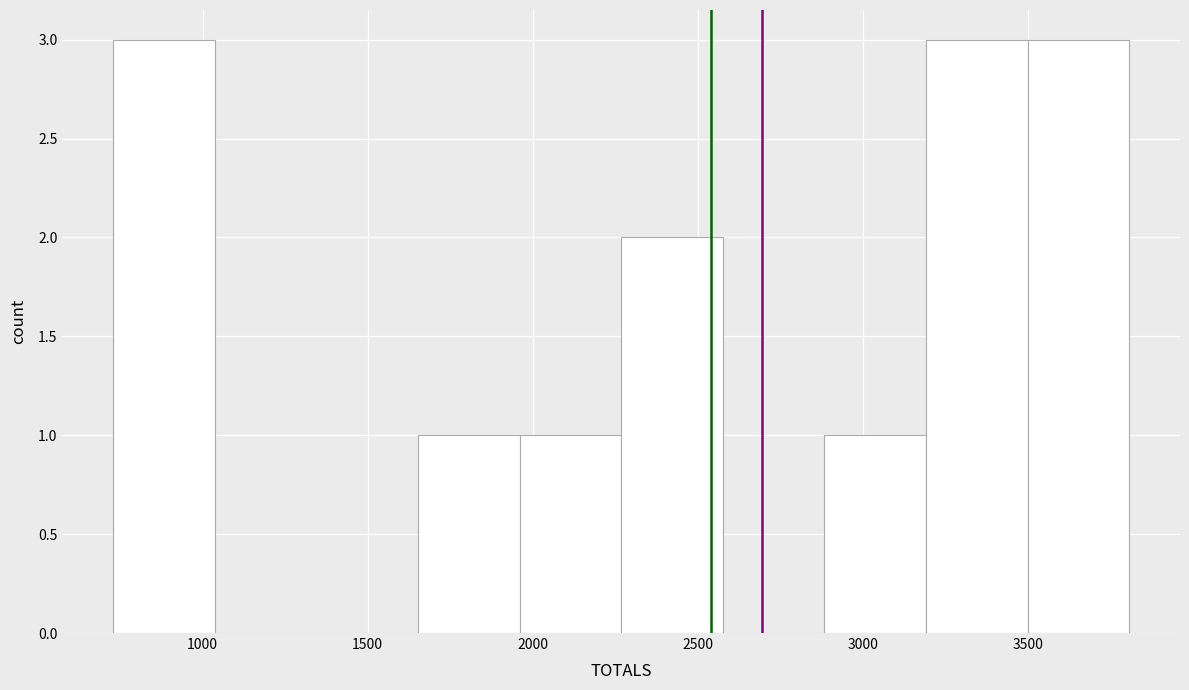

Reading left to right, transcribe this chart: for each bar, give the range it covers on the x-axis and its height. Neither the bar edges nor the heights are printed on the chart, so give them approximately, as read against the axes.

750 to 1050: 3
1050 to 1350: 0
1350 to 1650: 0
1650 to 1950: 1
1950 to 2250: 1
2250 to 2600: 2
2600 to 2900: 0
2900 to 3200: 1
3200 to 3500: 3
3500 to 3800: 3